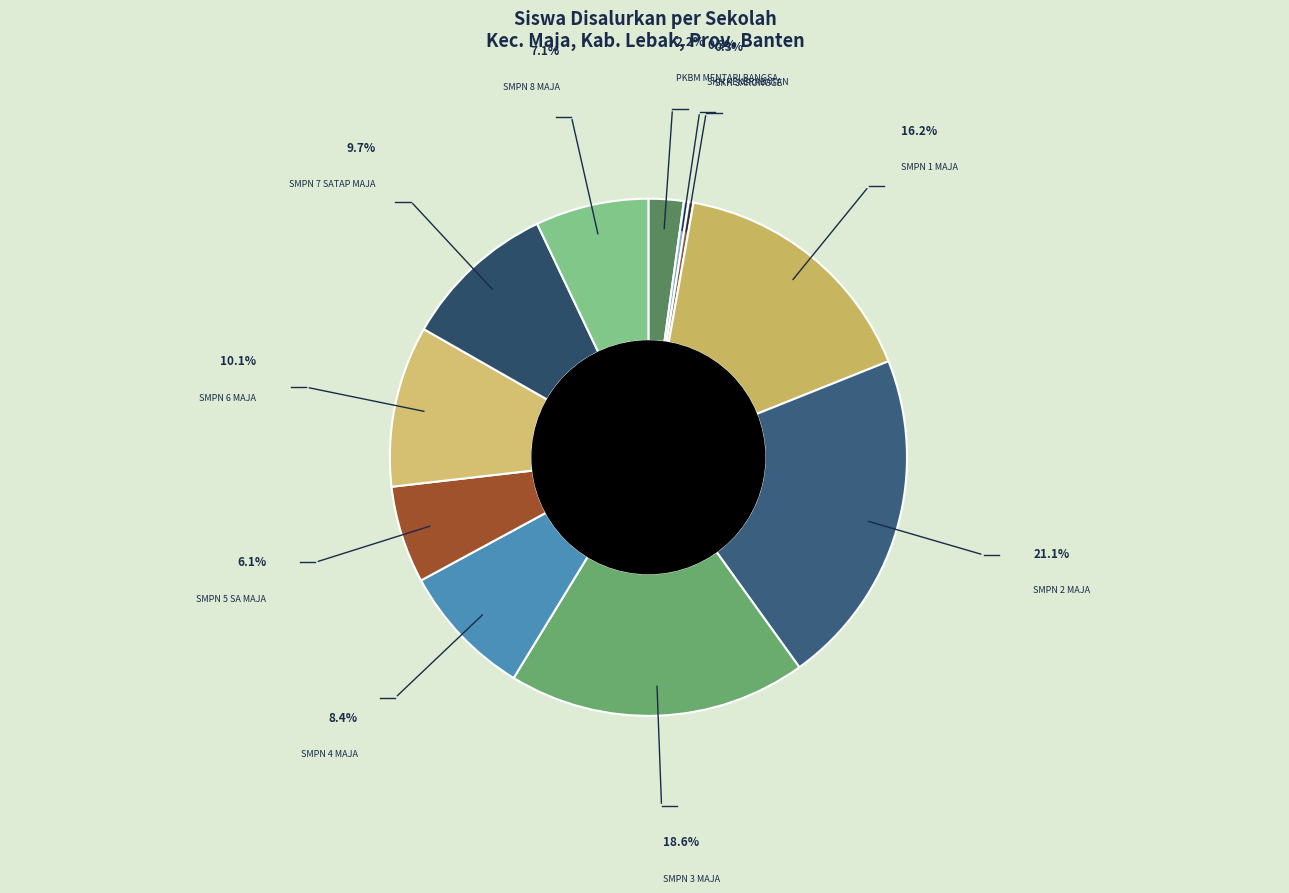

Count the number of slices in the pie.

11